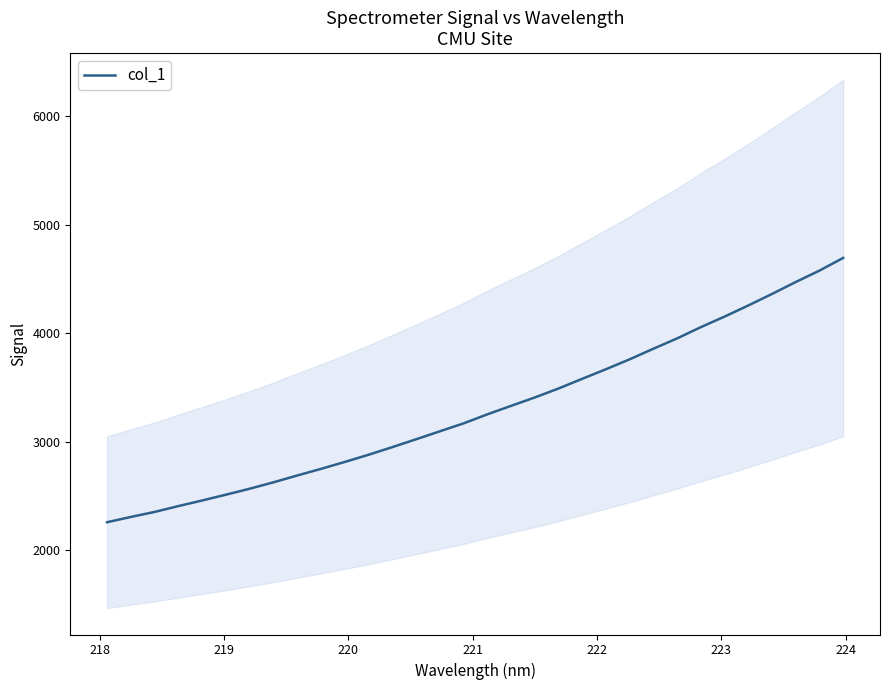

True or false: the data has more than 1 interior local peaks.

False